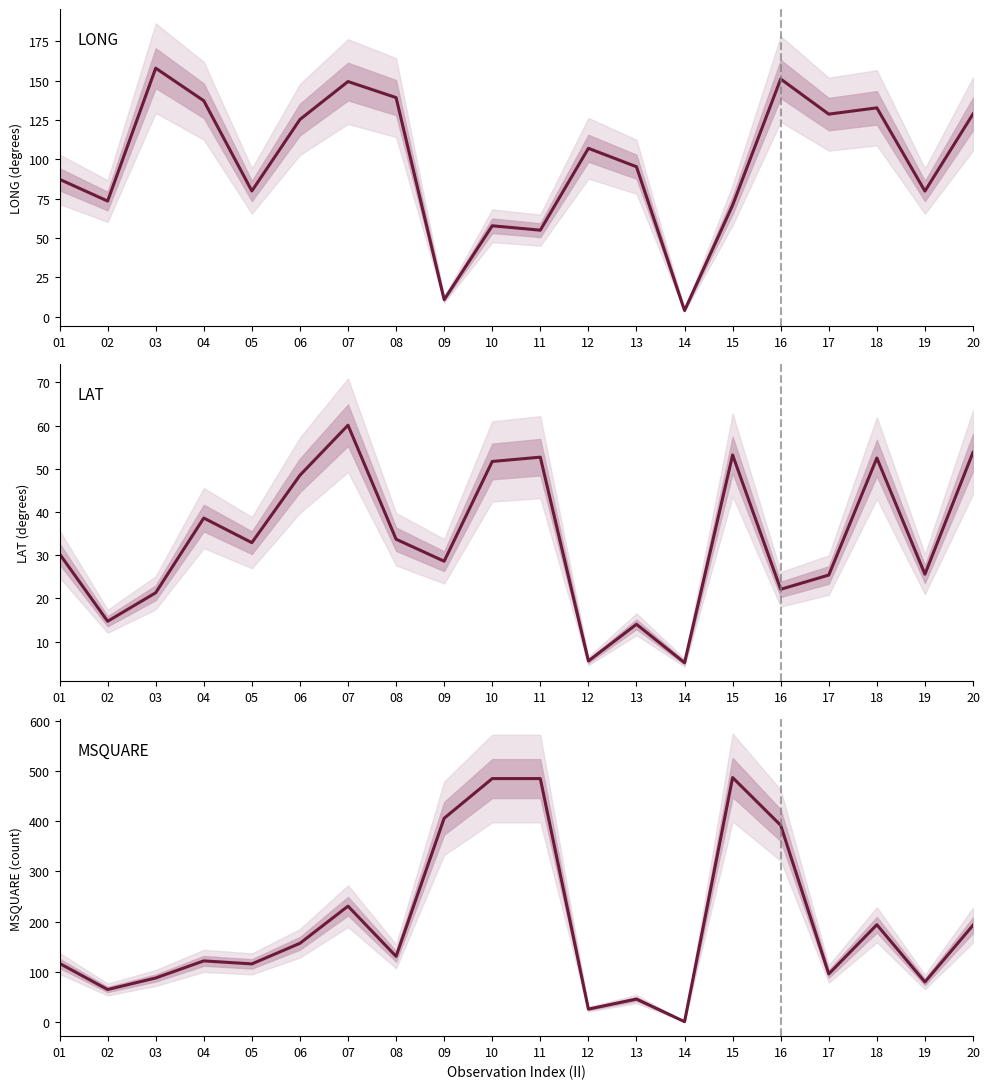

Does the chart display data point markers on the line(s)?

No